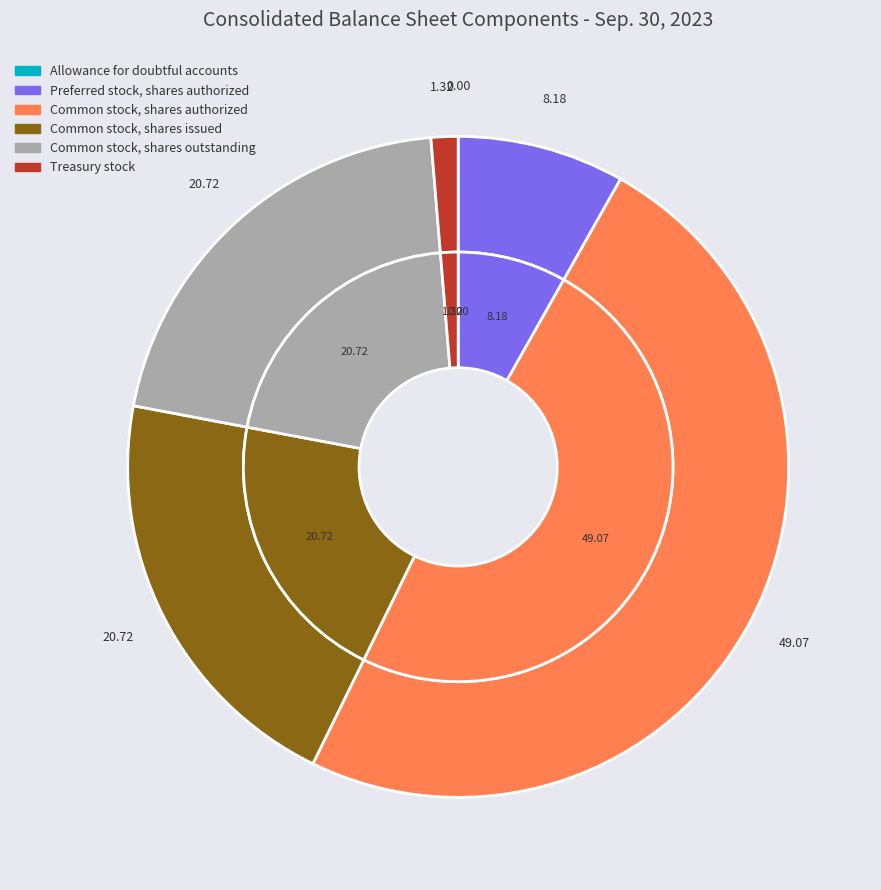

Rank the categories by value from highest to lowest.

Common stock, shares authorized, Common stock, shares issued, Common stock, shares outstanding, Preferred stock, shares authorized, Treasury stock, Allowance for doubtful accounts